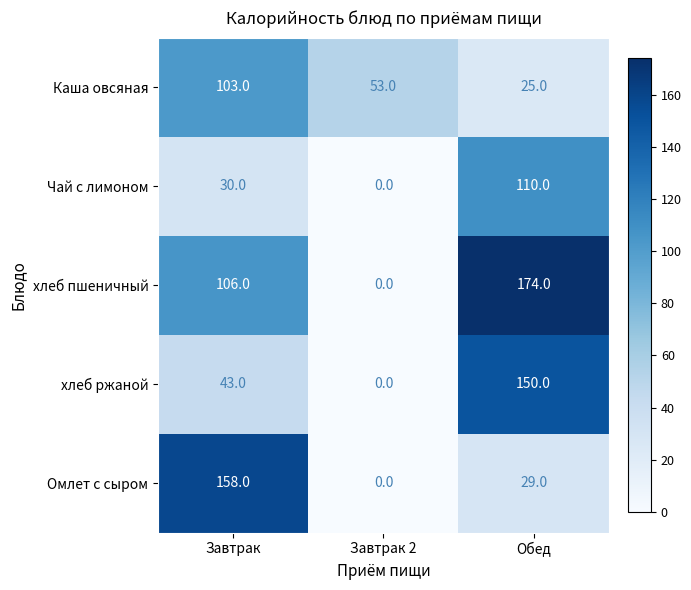

Which series has the largest range (max minus min)?

хлеб пшеничный